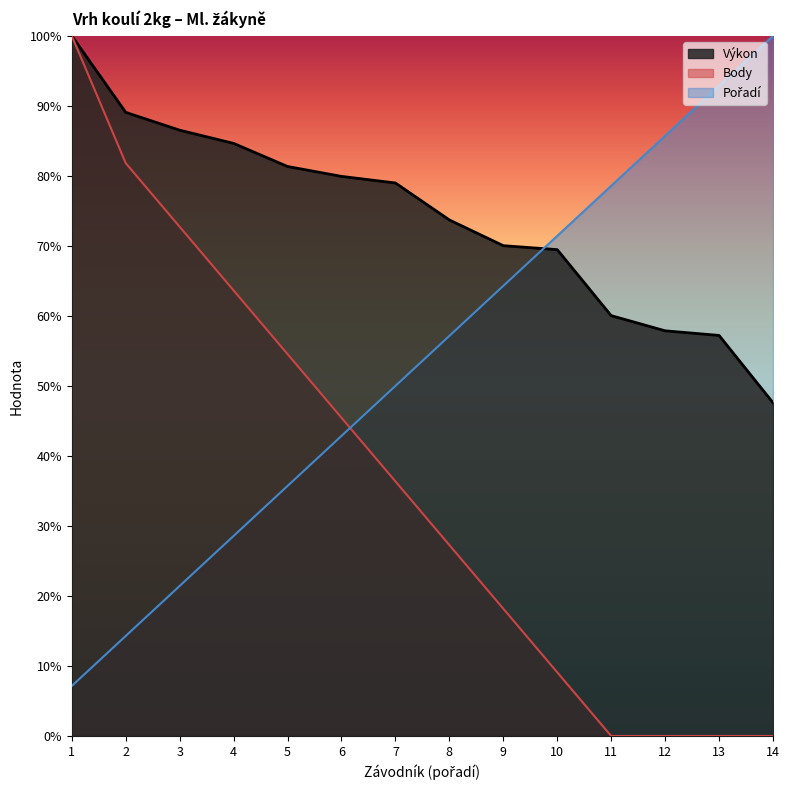

List the series in order of their overall mean, highest first.

Výkon, Pořadí, Body